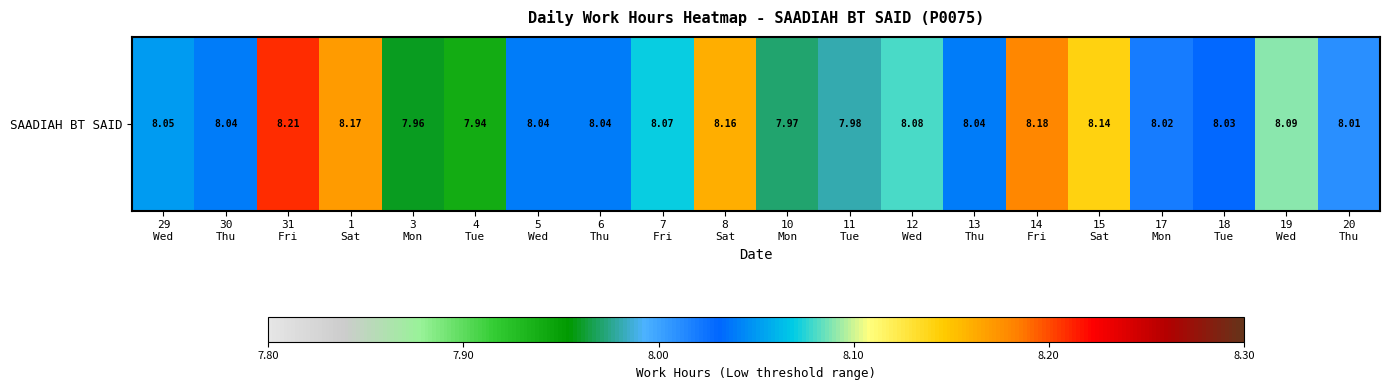

List the labels in order of value, largest first.

31
Fri, 14
Fri, 1
Sat, 8
Sat, 15
Sat, 19
Wed, 12
Wed, 7
Fri, 29
Wed, 30
Thu, 5
Wed, 6
Thu, 13
Thu, 18
Tue, 17
Mon, 20
Thu, 11
Tue, 10
Mon, 3
Mon, 4
Tue